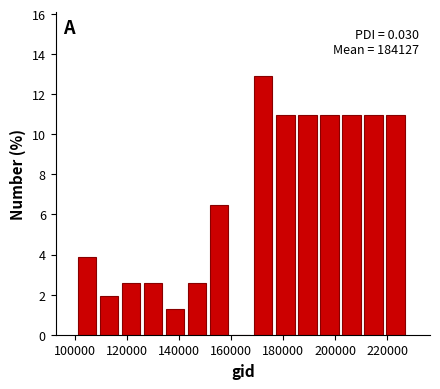

Over which range of the x-axis is the bar tallest?

168000 to 178000